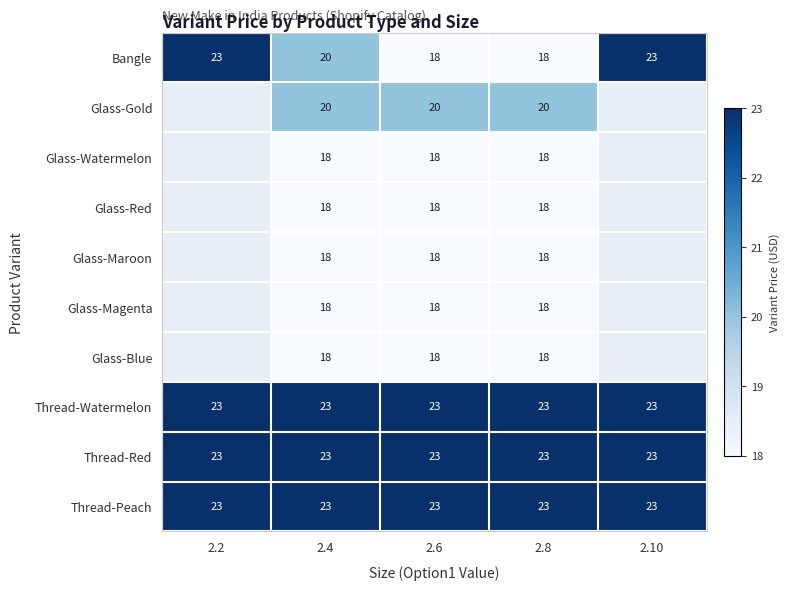

How many Bangle values are between 18 and 23?

5